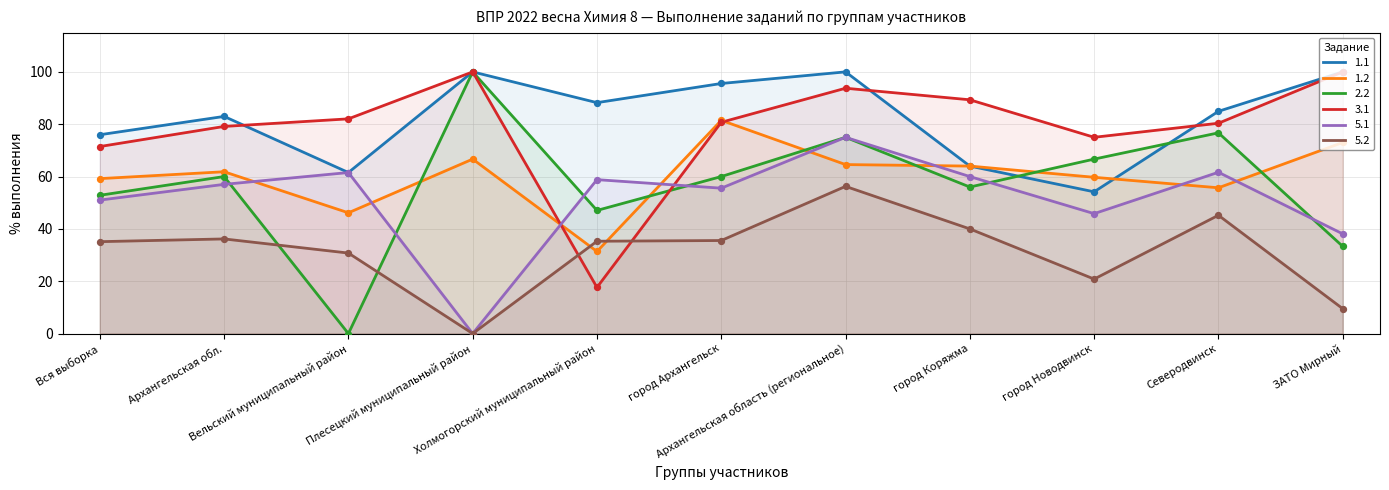

Is the value of 2.2 at Холмогорский муниципальный район greater than the value of 1.1 at город Коряжма?

No